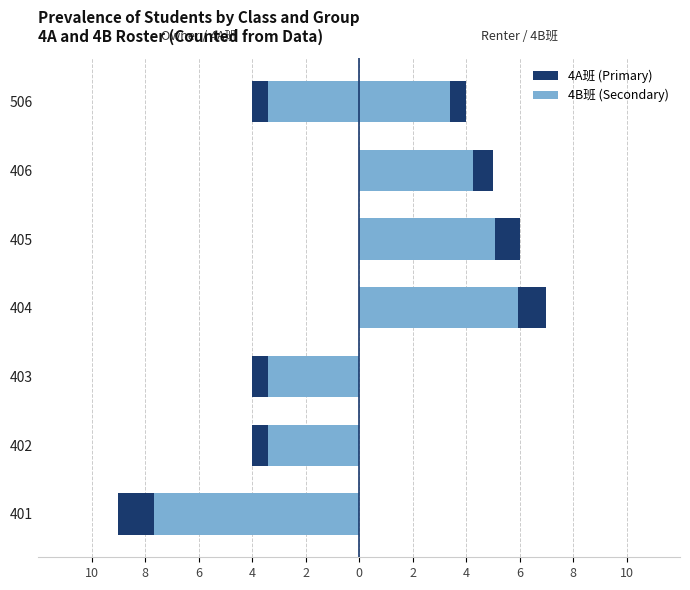

True or false: 4A班 has a value of 0.0 at 404.

True